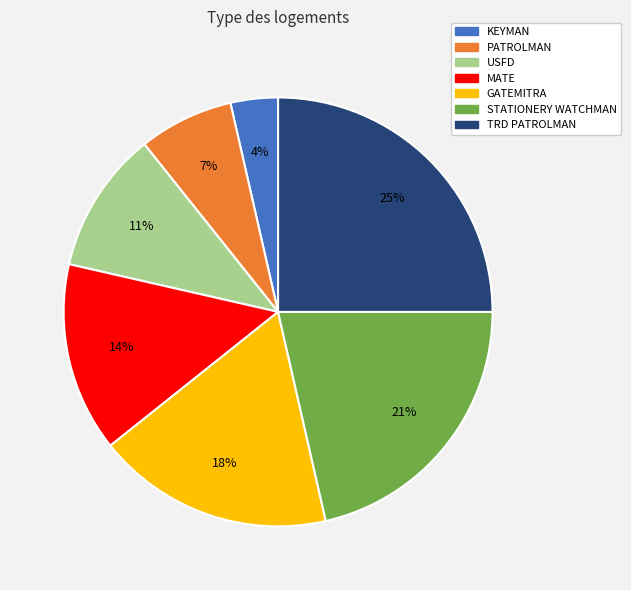

To the nearest percent, what is the difference between the largest and smallest slice percentages?

21%